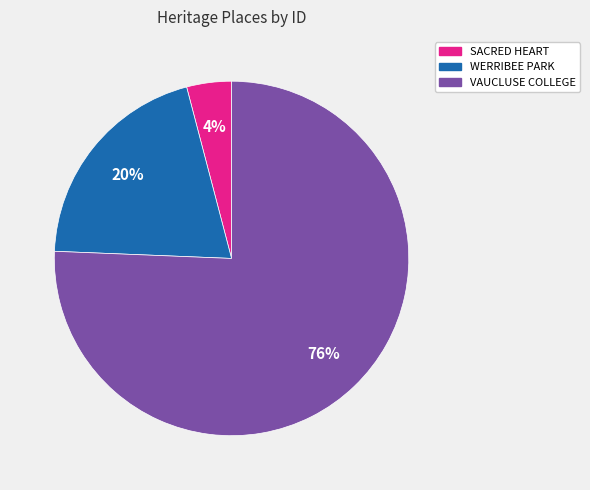

To the nearest percent, what is the average slice percentage?

33%